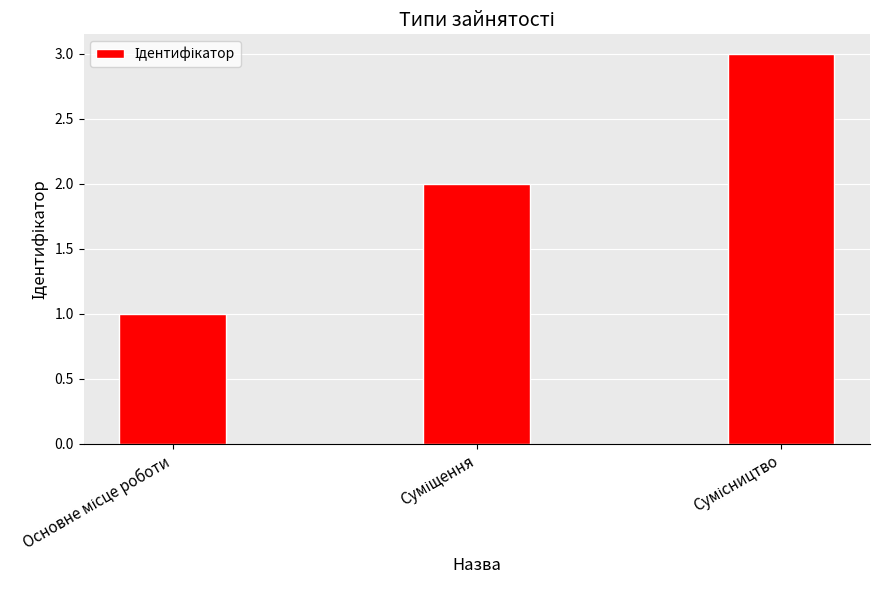

What is the sum of all values?

6